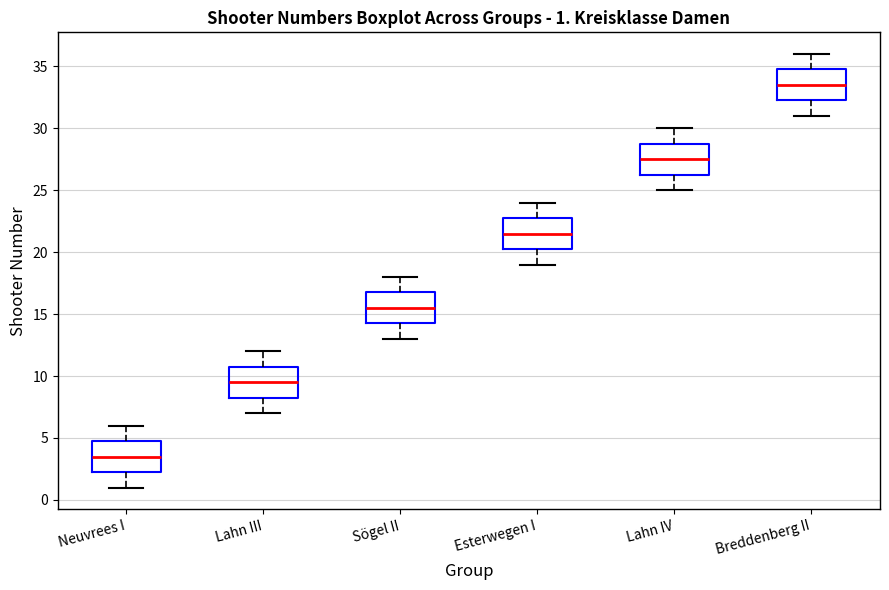

Which box has the highest median line?

Breddenberg II